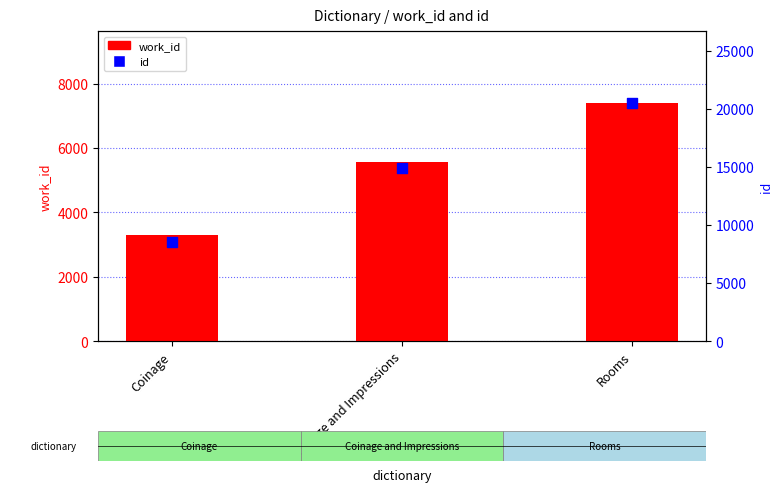

Is the value of work_id at Coinage and Impressions greater than the value of id at Coinage and Impressions?

No